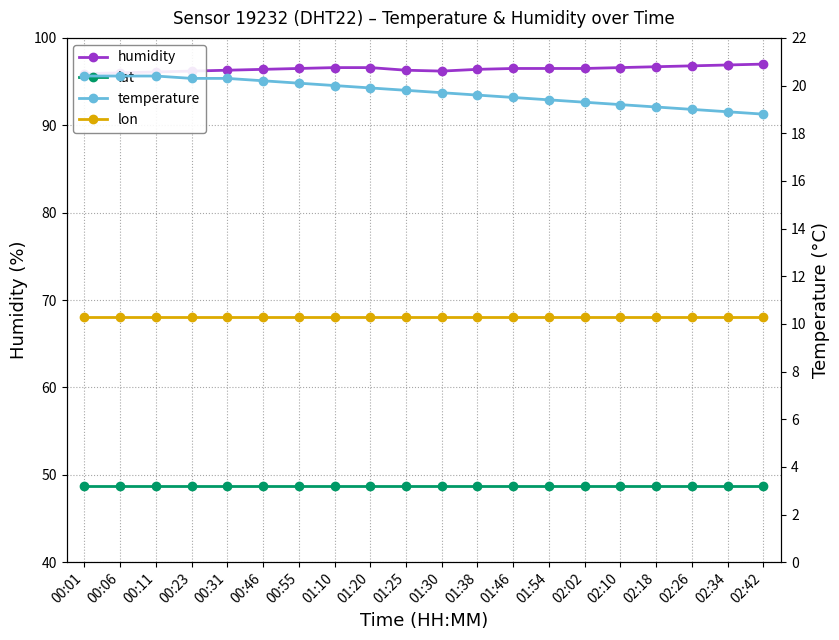

What is the label of the 18th point from the left?

02:26